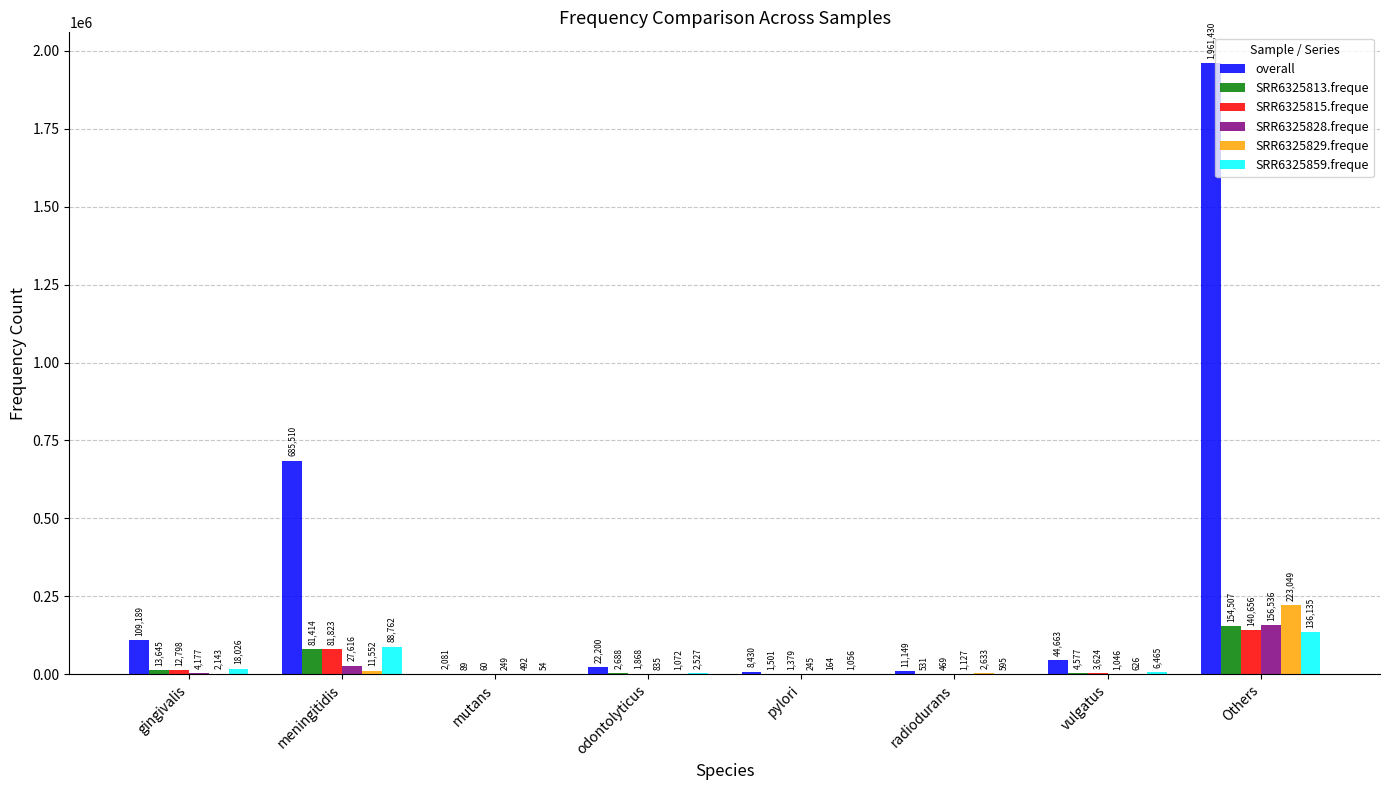

What is the approximate value of overall at Others, to the nearest 50?

1961450